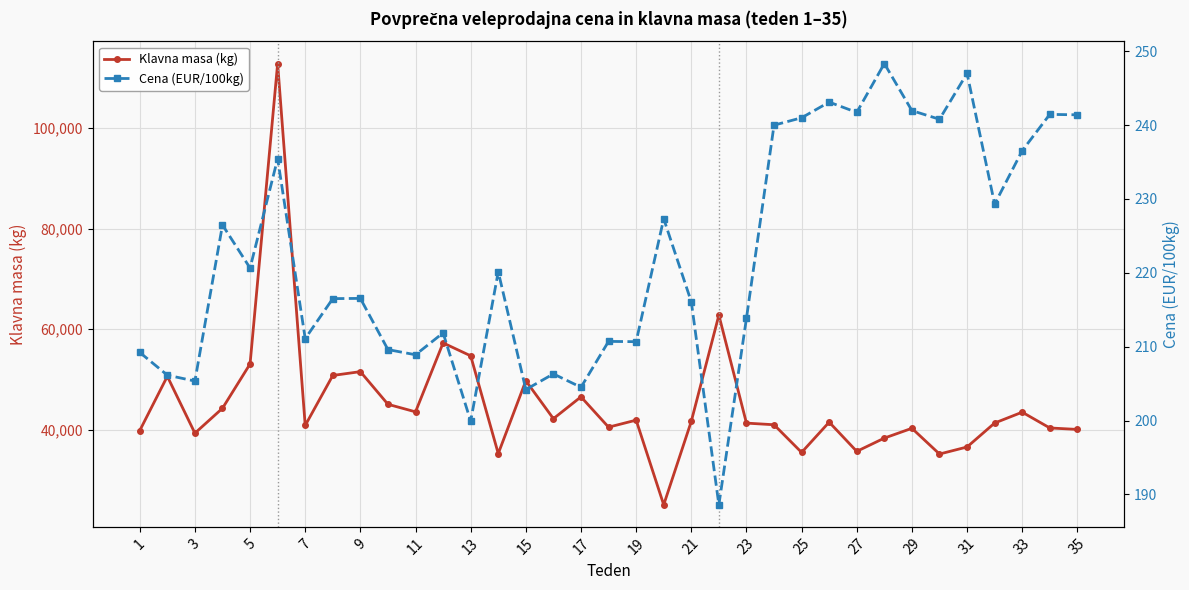

Reading left to right, what are all the values shown in this chart?

Klavna masa (kg): 39814.0	50603.0	39295.0	44250.0	53061.0	112816.0	40829.0	50775.0	51535.0	45040.0	43536.0	57246.0	54680.0	35237.0	49721.0	42177.0	46525.0	40491.0	41888.0	25048.0	41651.0	62774.0	41297.0	40971.0	35465.0	41489.0	35675.0	38316.0	40265.0	35146.0	36548.0	41314.0	43471.0	40333.0	40041.0
Cena (EUR/100kg): 209.2	206.2	205.3	226.5	220.7	235.5	211.1	216.5	216.5	209.6	208.9	211.9	199.9	220.2	204.2	206.3	204.5	210.7	210.7	227.3	216.1	188.6	213.8	240.0	241.0	243.1	241.7	248.3	242.0	240.8	247.0	229.3	236.5	241.4	241.4